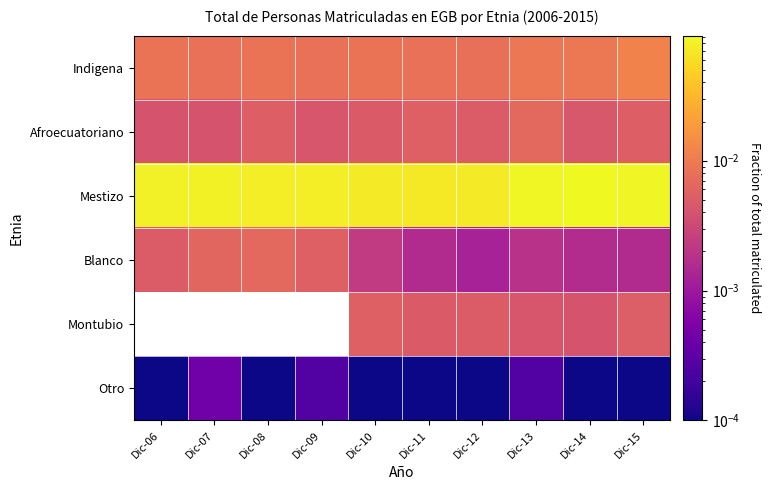

At which category does the chart reach its minimum across all series?

Dic-06